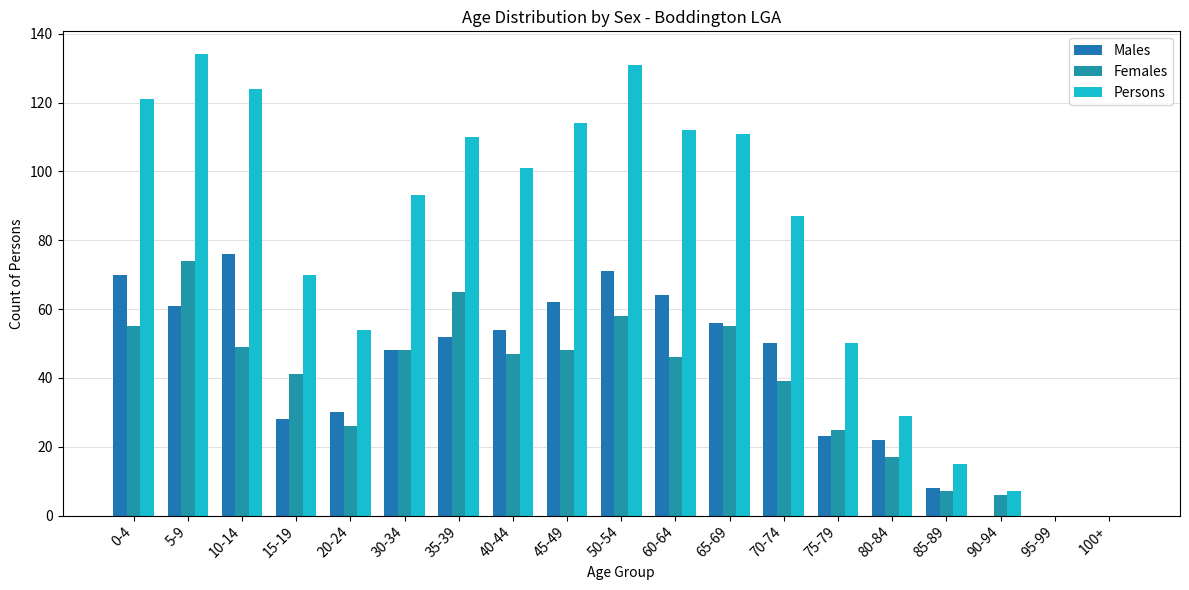

How many data points does each series have?

19